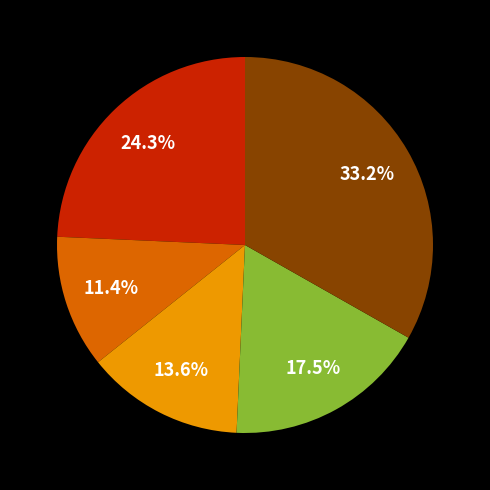

Is there any slice that represents more than half of the pie?

No